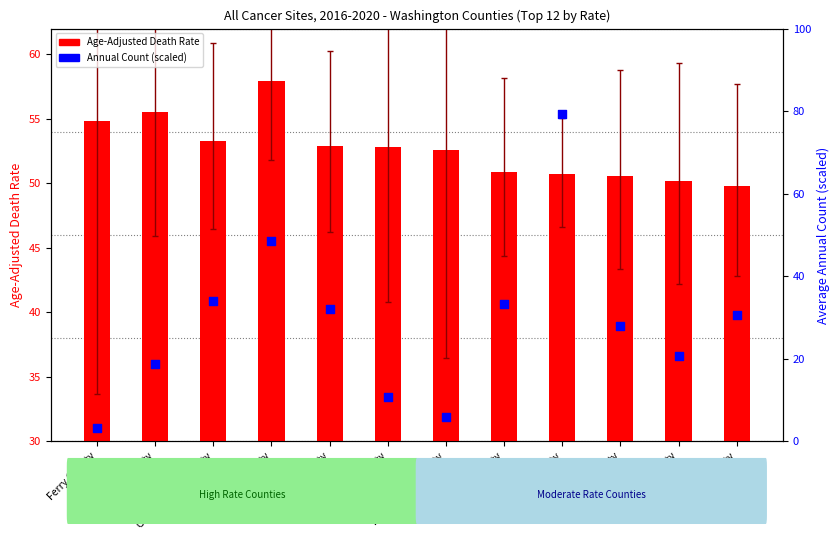

Which series has the widest spread of Y values?

Annual Count (percentile)